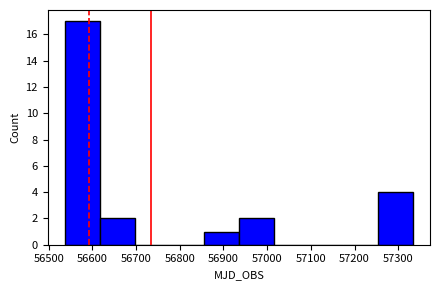

Reading left to right, list every bar in this chart as the range it spans on the x-axis followed by its height. Neither the bar edges nor the heights are printed on the chart, so give them approximately, as read against the axes.

56540 to 56620: 17
56620 to 56700: 2
56700 to 56780: 0
56780 to 56860: 0
56860 to 56940: 1
56940 to 57010: 2
57010 to 57090: 0
57090 to 57170: 0
57170 to 57250: 0
57250 to 57330: 4